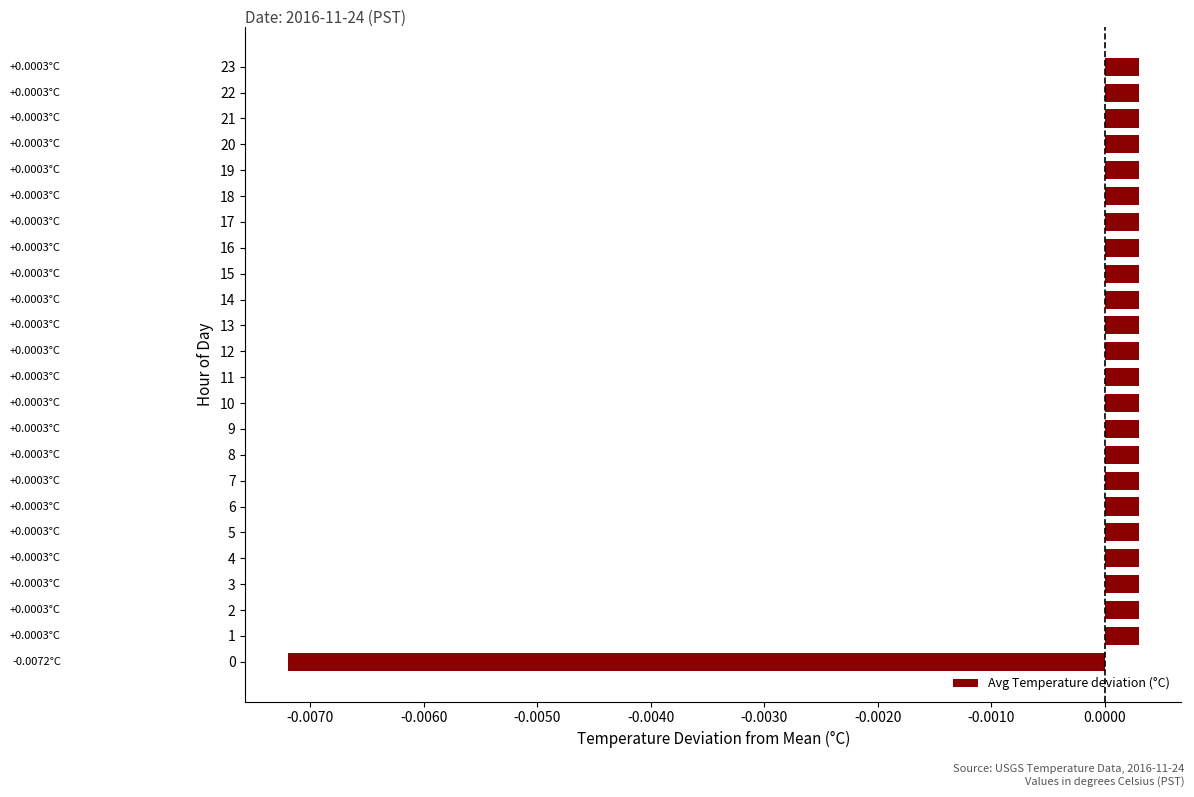

Which has a higher value, 0 or 15?

15